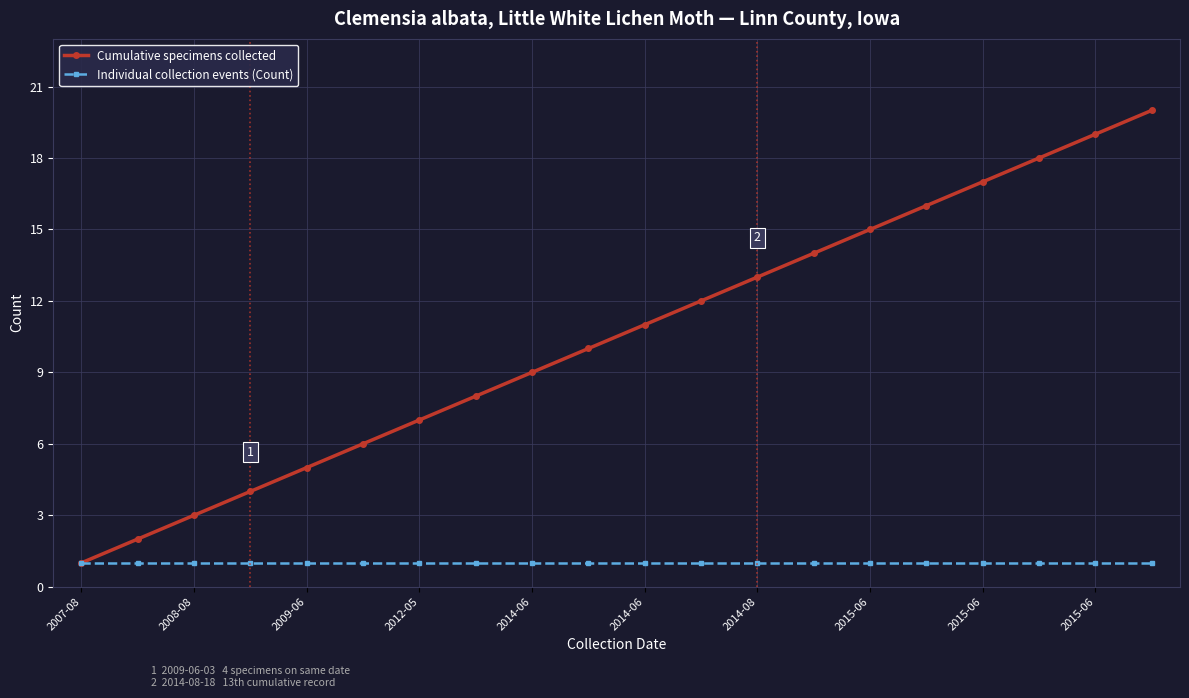

Which series has the largest total across all categories?

Cumulative specimens collected